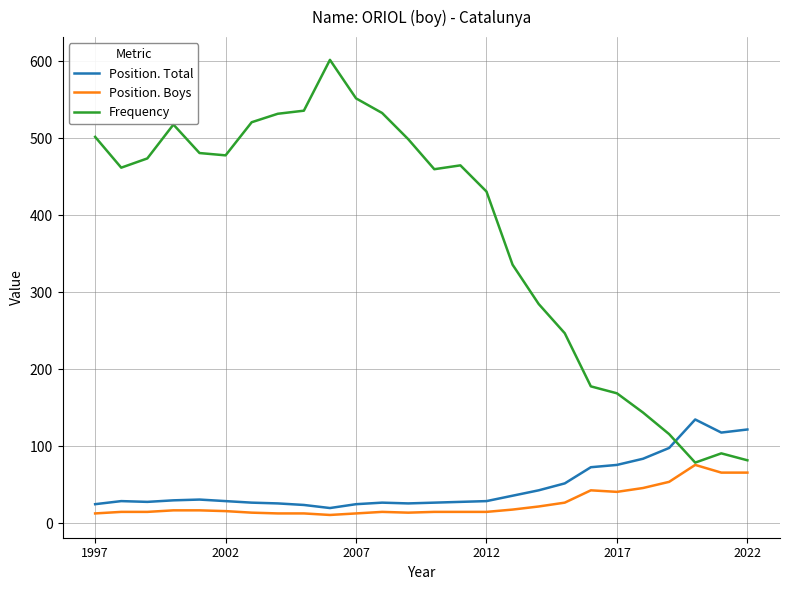

Which series has the largest total across all categories?

Frequency